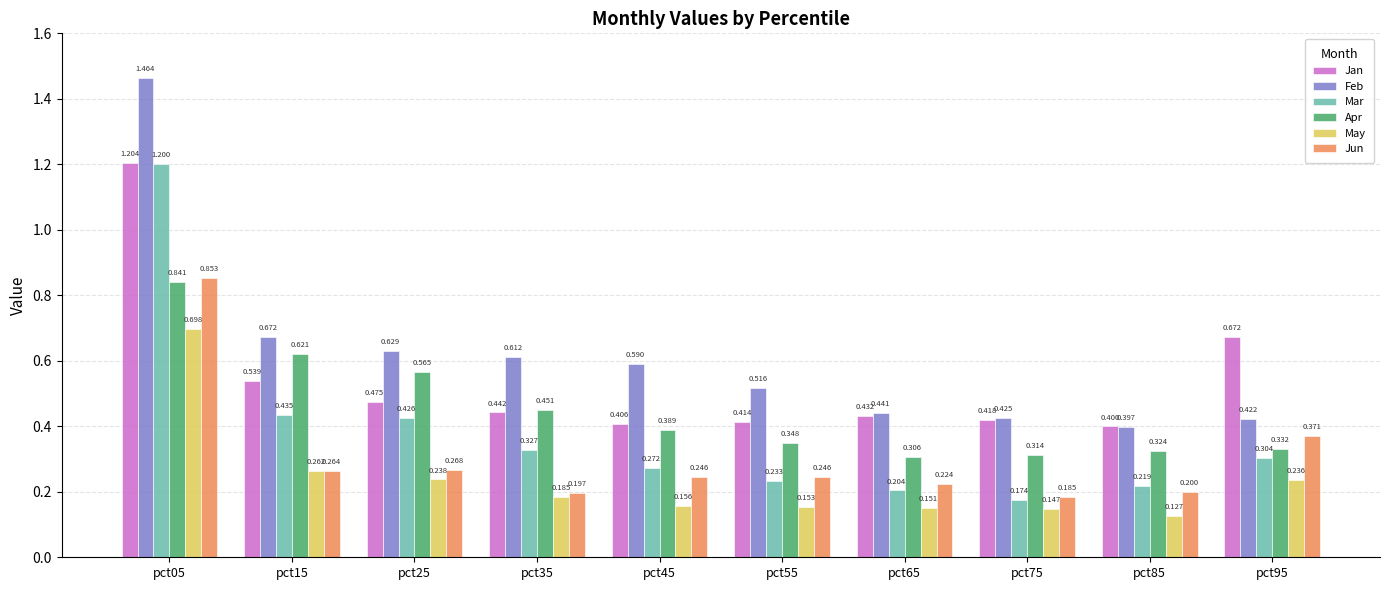

Which series has the widest spread of values?

Feb